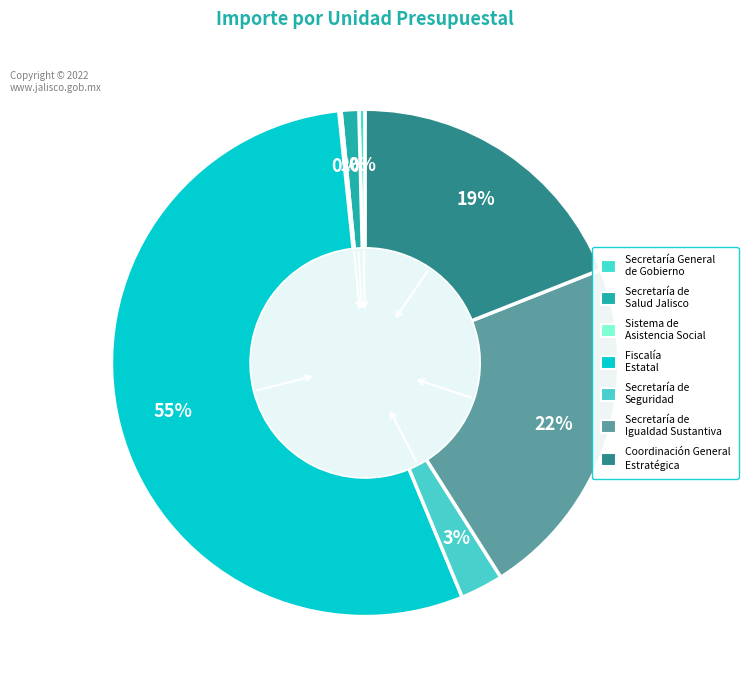

Is Sistema de Asistencia Social the majority of the pie?

No